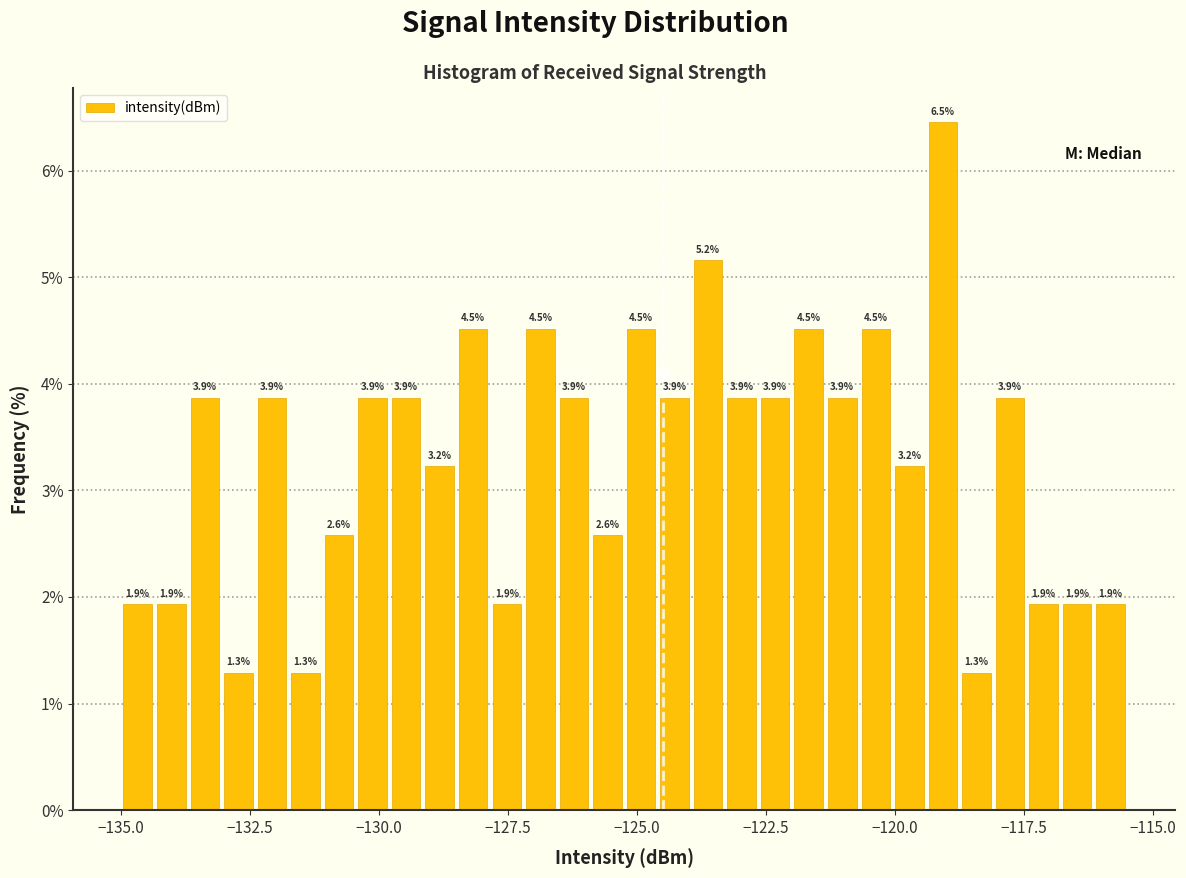

Read against the x-axis, roughly where is the centre of the tallest bar?

-119.0